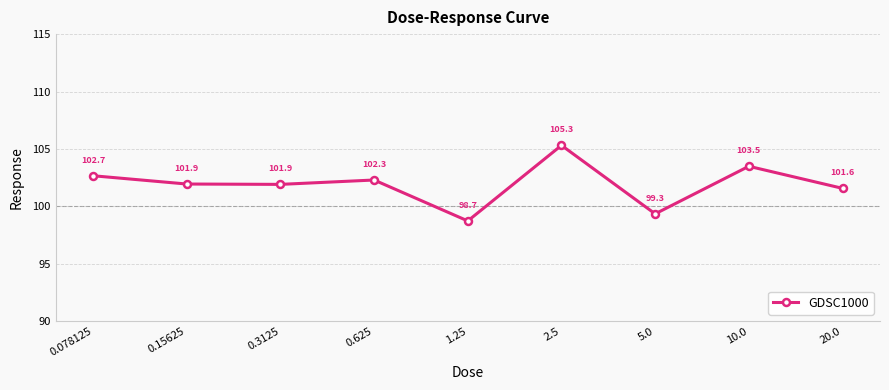

How many points are higher than both their immediate neighbors (excluding endpoints)?

3